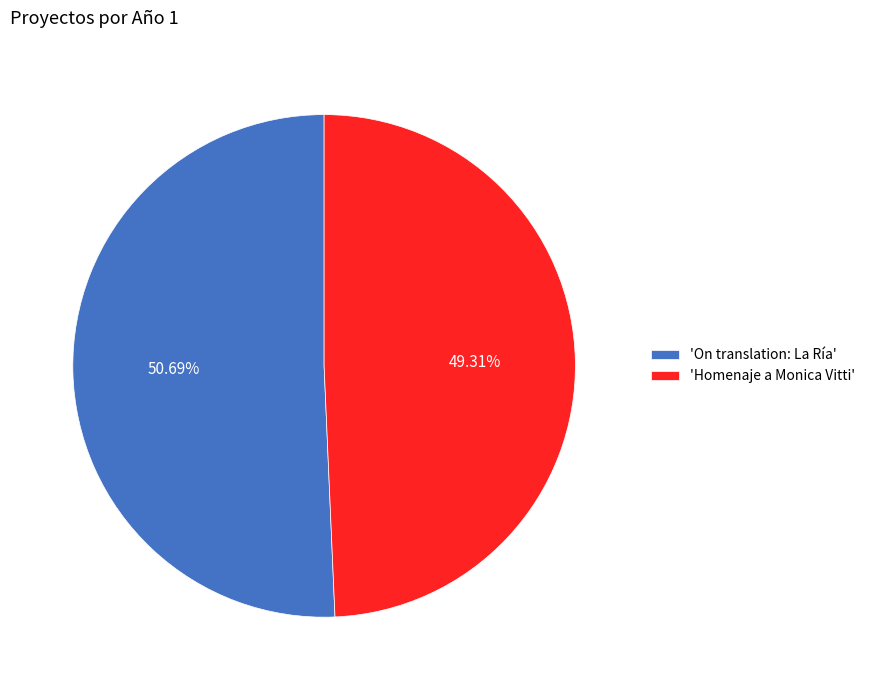

To the nearest percent, what is the difference between the largest and smallest slice percentages?

1%